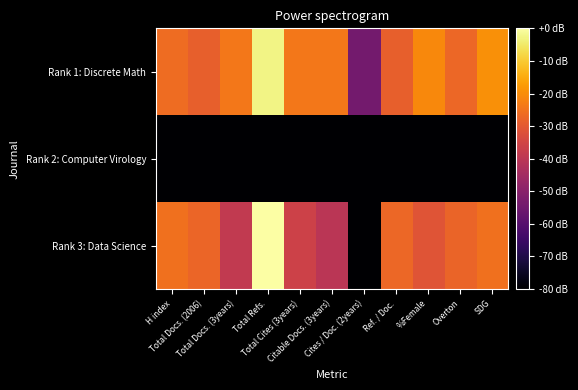

What is the spread (max minus min) of values at Total Docs. (2006)?

86.8